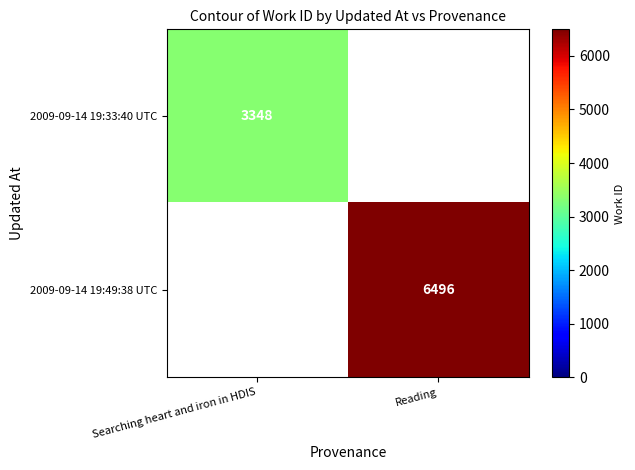

The 2009-09-14 19:49:38 UTC series shows 11652 at Reading. True or false?

False